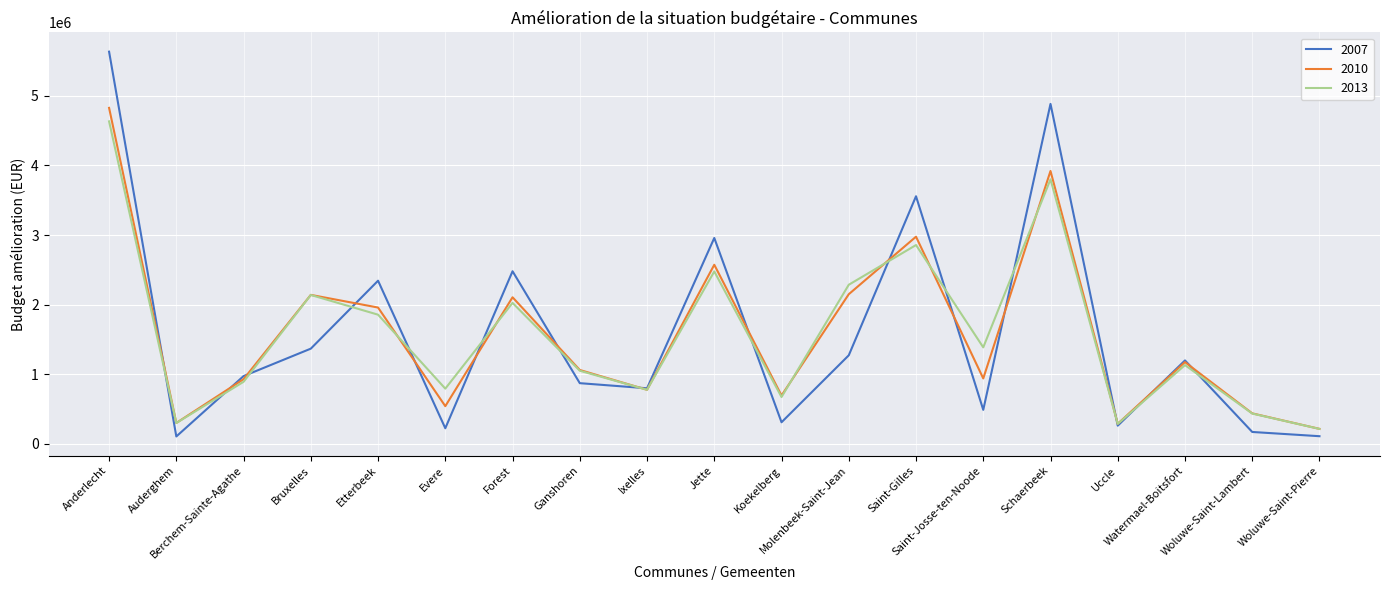

Which series has the largest range (max minus min)?

2007